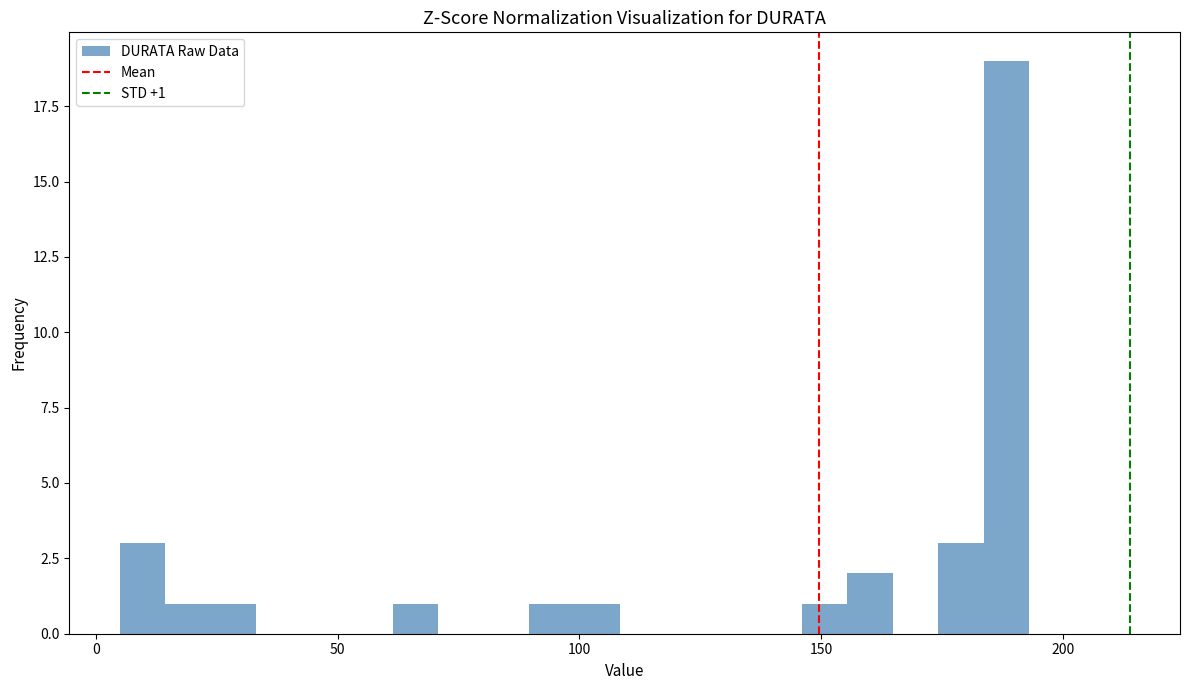

Around what value on the x-axis is the tallest bar? Give the approximate position of its centre, as read against the axis.

190